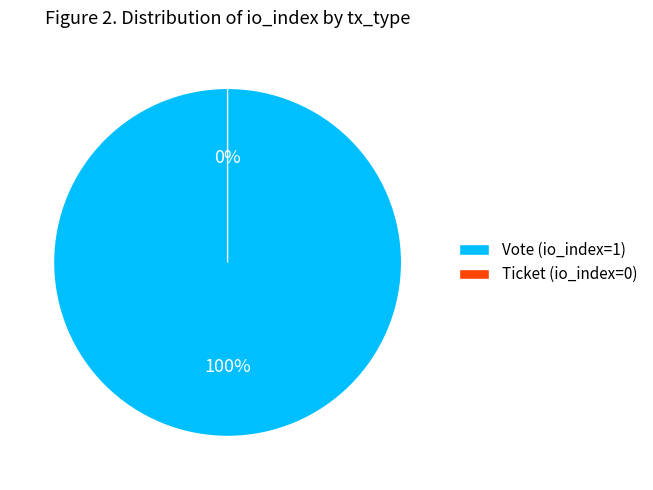

Rank the categories by value from highest to lowest.

Vote (io_index=1), Ticket (io_index=0)